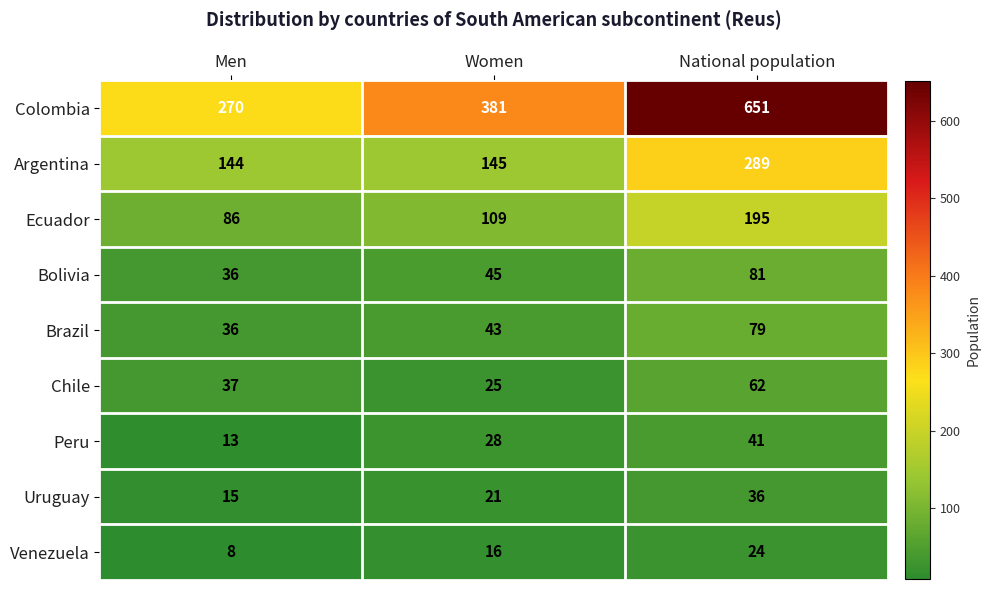

At how many categories does at least one series exceed 526?

1